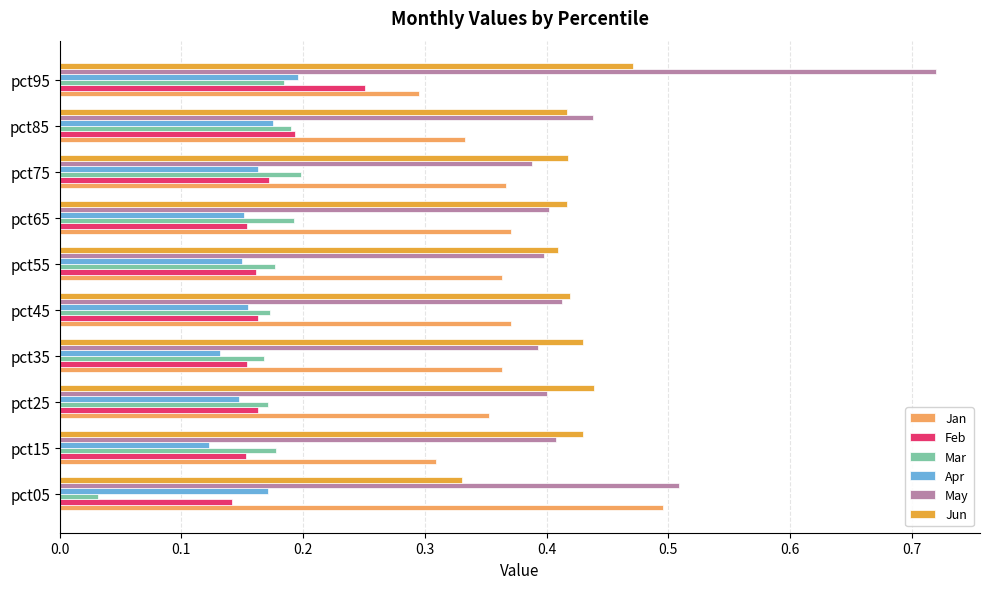

Is it true that Apr equals 0.2 at pct05?

True